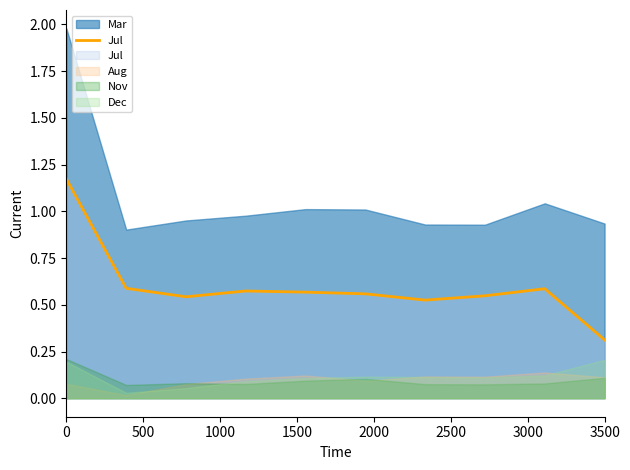

Is it true that Jul equals 0.7 at 0?

False